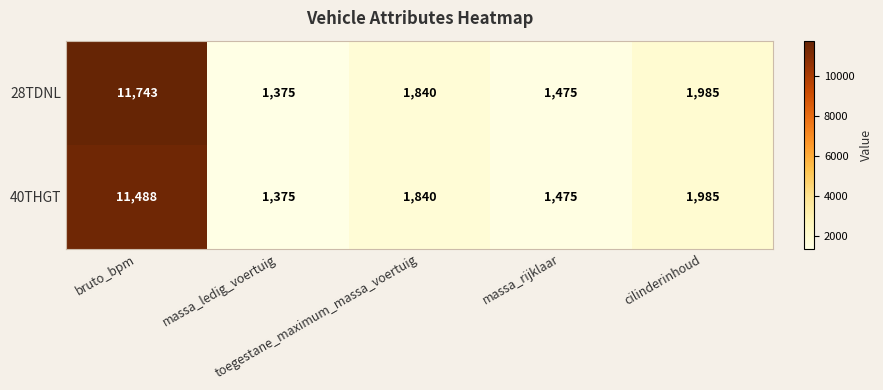

How many distinct data groups are displayed?

2